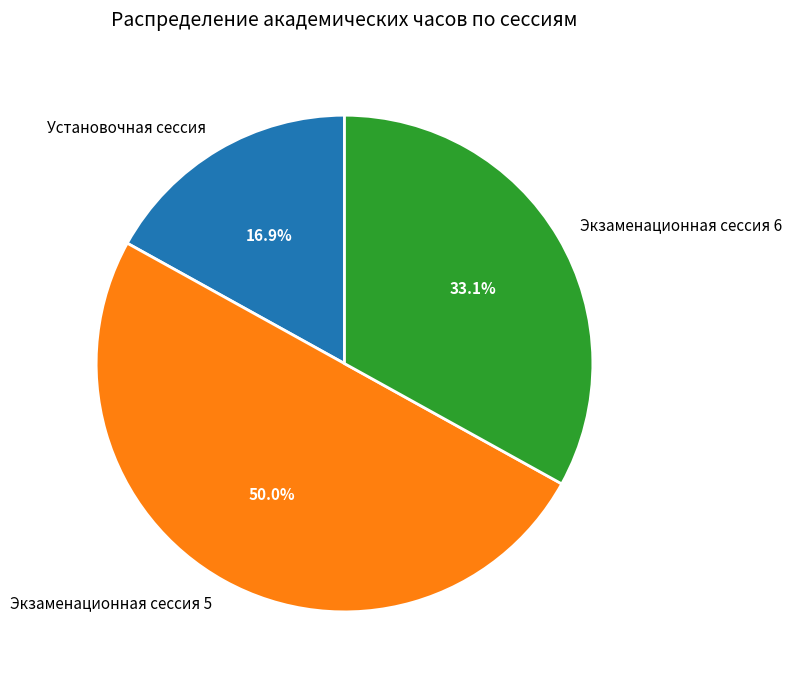

Which slice is the smallest?

Установочная сессия